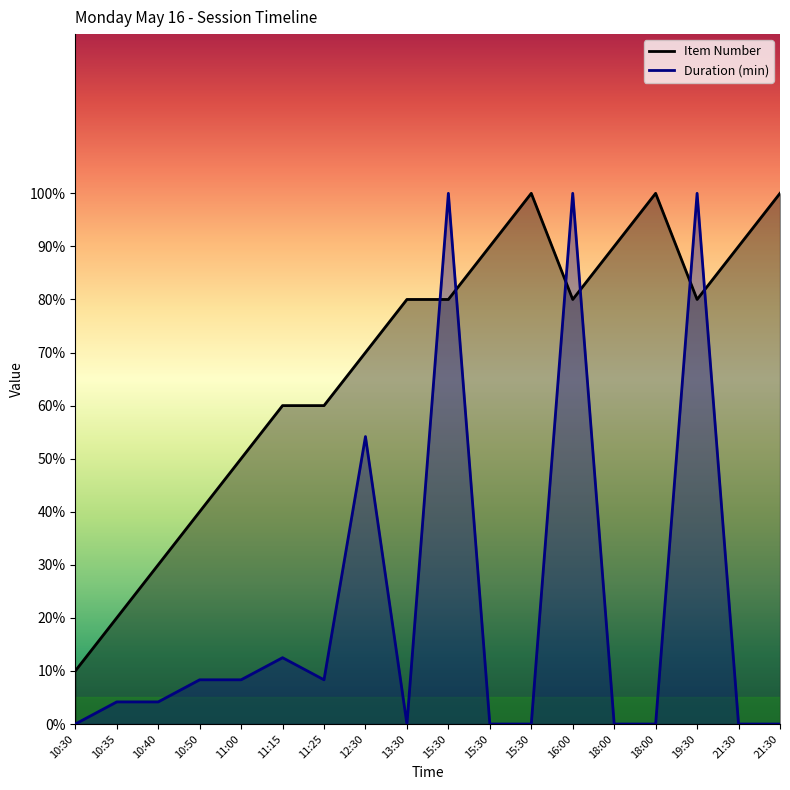

What is the difference between the Item Number values at 11:25 and 18:00?

30.0